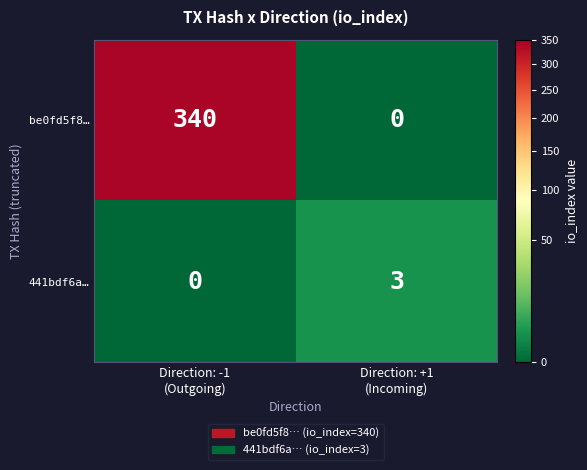

Reading left to right, what are all the values shown in this chart?

be0fd5f8…: 340	0
441bdf6a…: 0	3